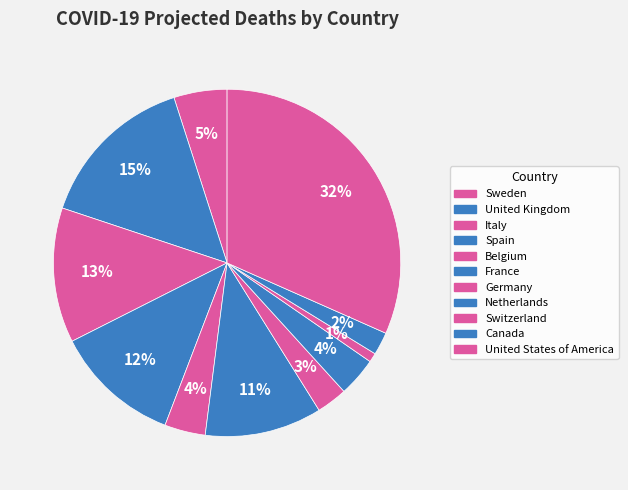

How many slices are in this pie chart?

11